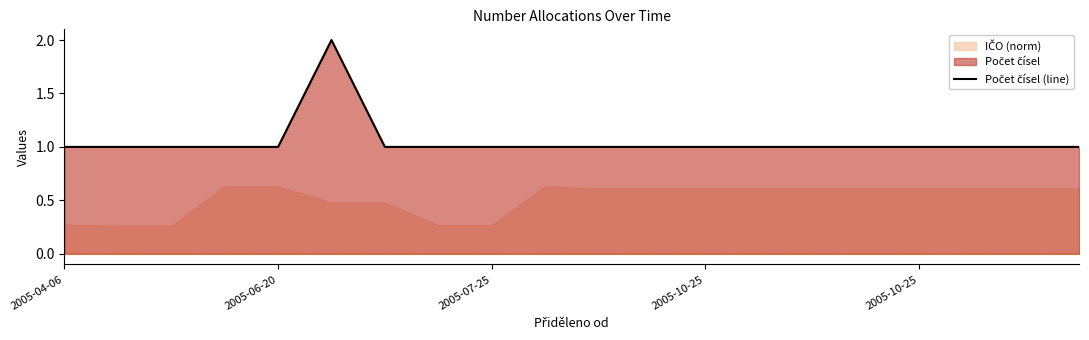

What is the maximum value shown in the chart?

2